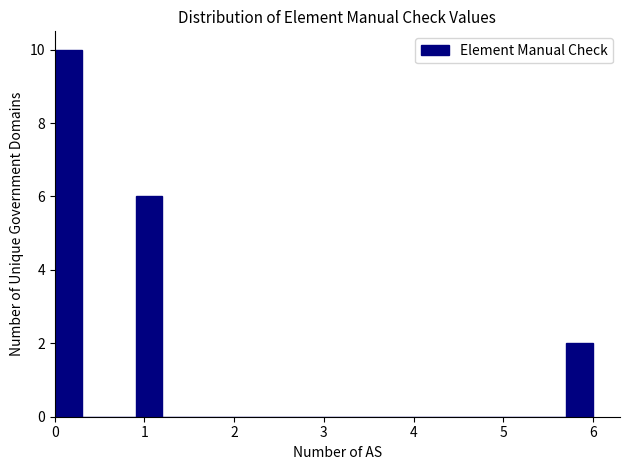

Around what value on the x-axis is the tallest bar? Give the approximate position of its centre, as read against the axis.

0.2